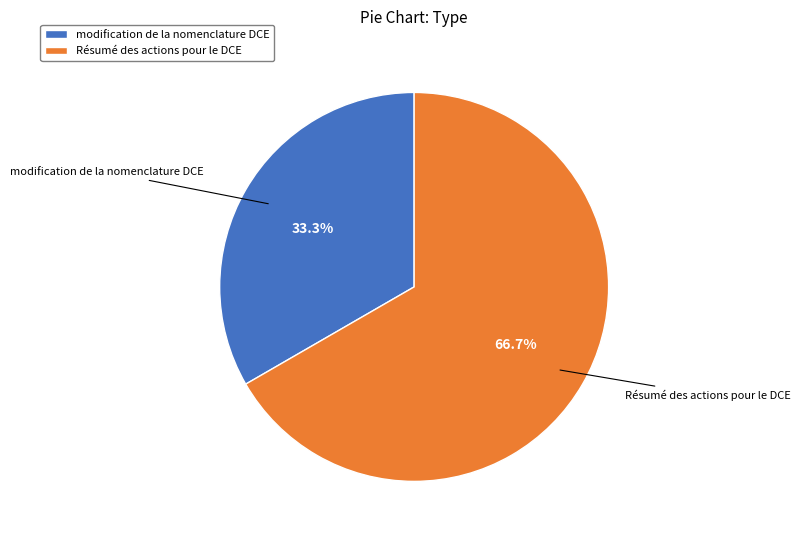

Which category has the biggest portion of the pie?

Résumé des actions pour le DCE